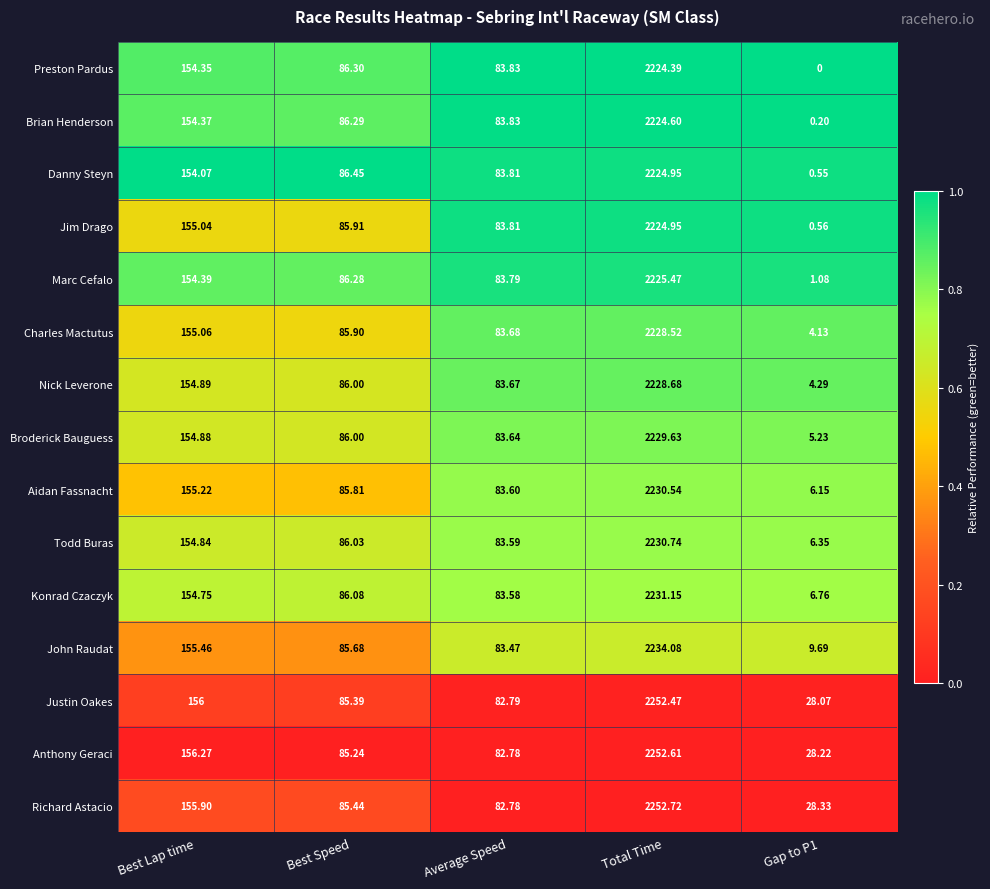

Rank the series at Gap to P1 from lowest to highest value.

Preston Pardus, Brian Henderson, Danny Steyn, Jim Drago, Marc Cefalo, Charles Mactutus, Nick Leverone, Broderick Bauguess, Aidan Fassnacht, Todd Buras, Konrad Czaczyk, John Raudat, Justin Oakes, Anthony Geraci, Richard Astacio